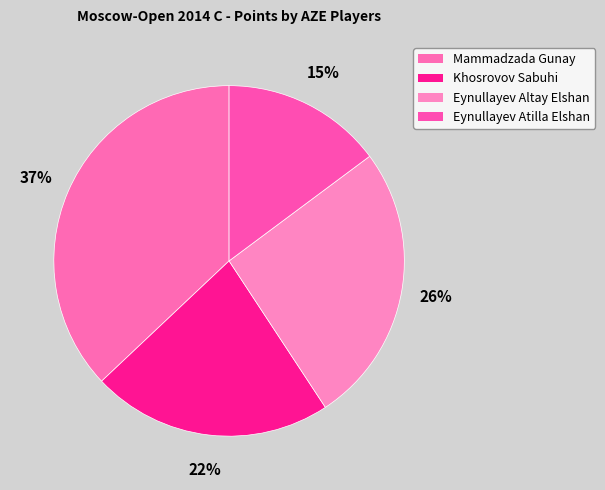

What percentage do Eynullayev Altay Elshan and Eynullayev Atilla Elshan together represent?

40.7%